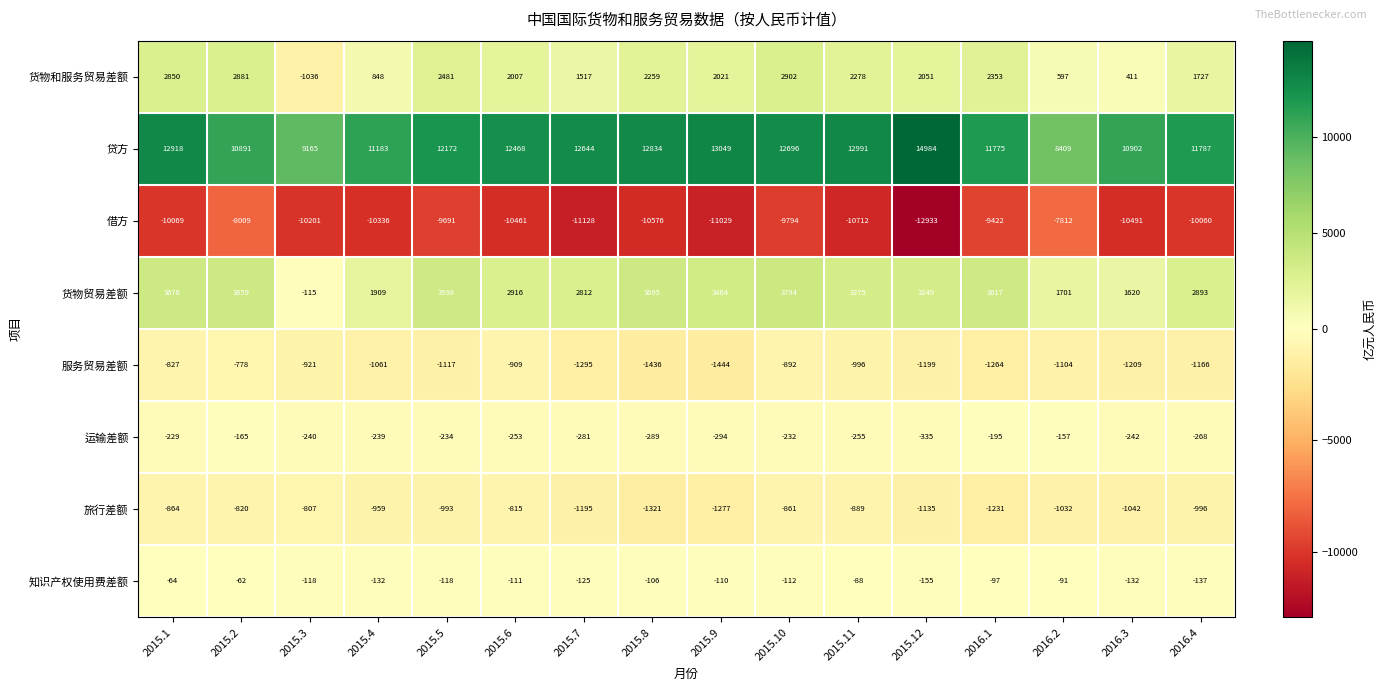

What is the maximum value shown in the chart?

14984